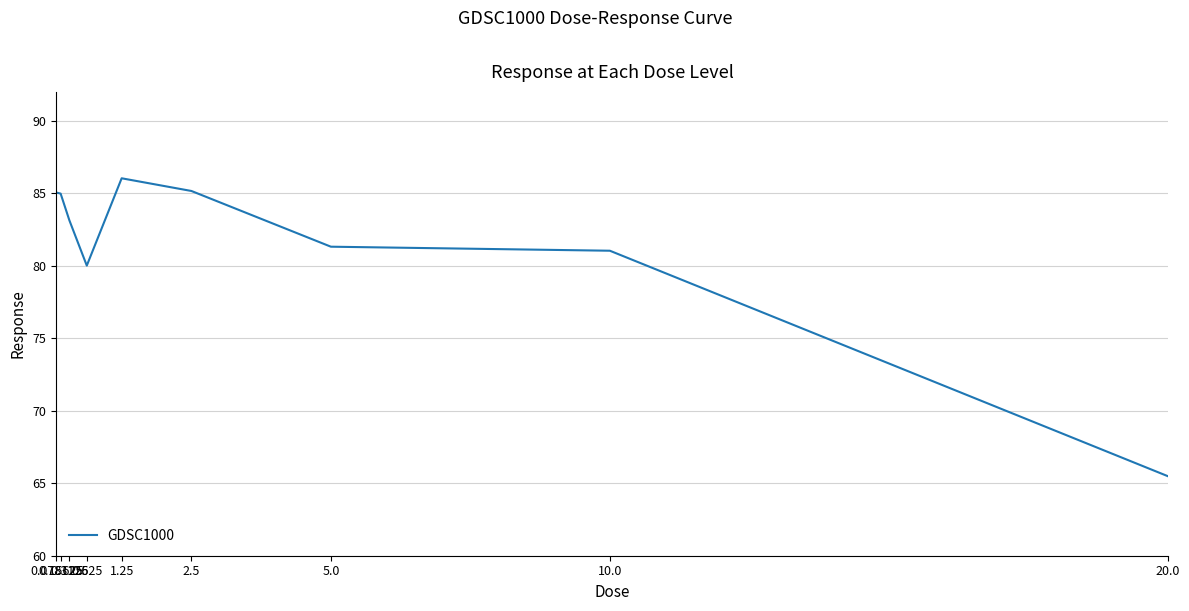

What is the minimum value shown in the chart?

65.5